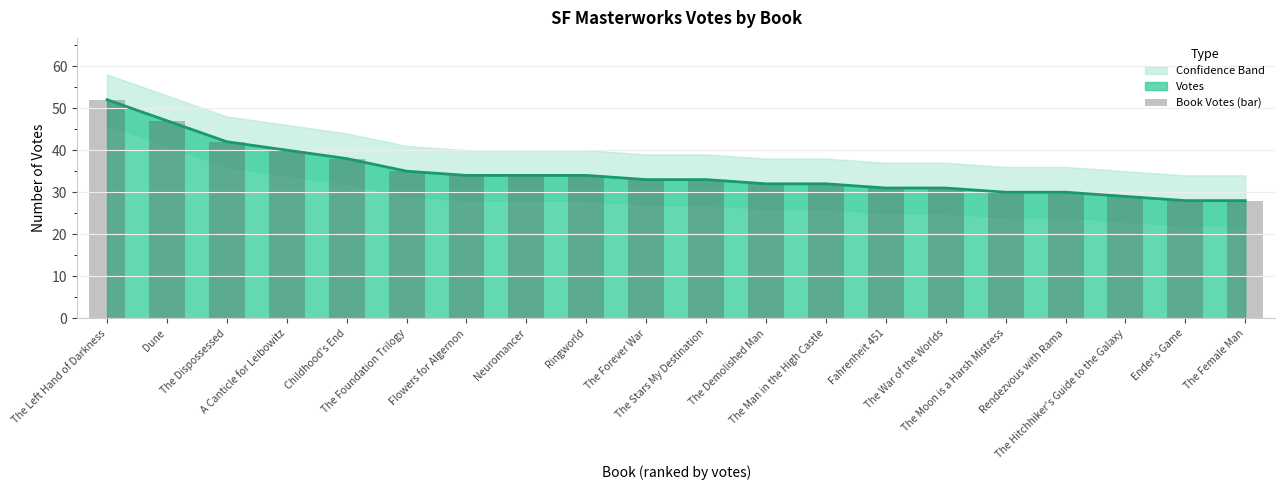

Reading left to right, list all the values displayed in this chart.

52	47	42	40	38	35	34	34	34	33	33	32	32	31	31	30	30	29	28	28